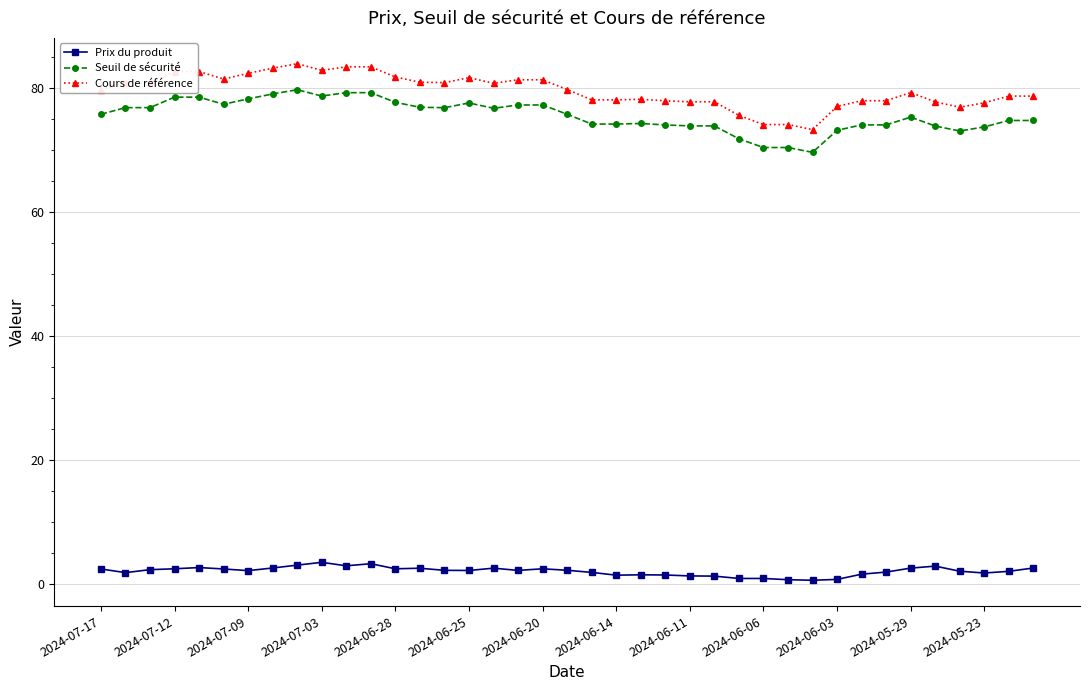

True or false: Cours de référence has more than 1 interior local peaks.

True